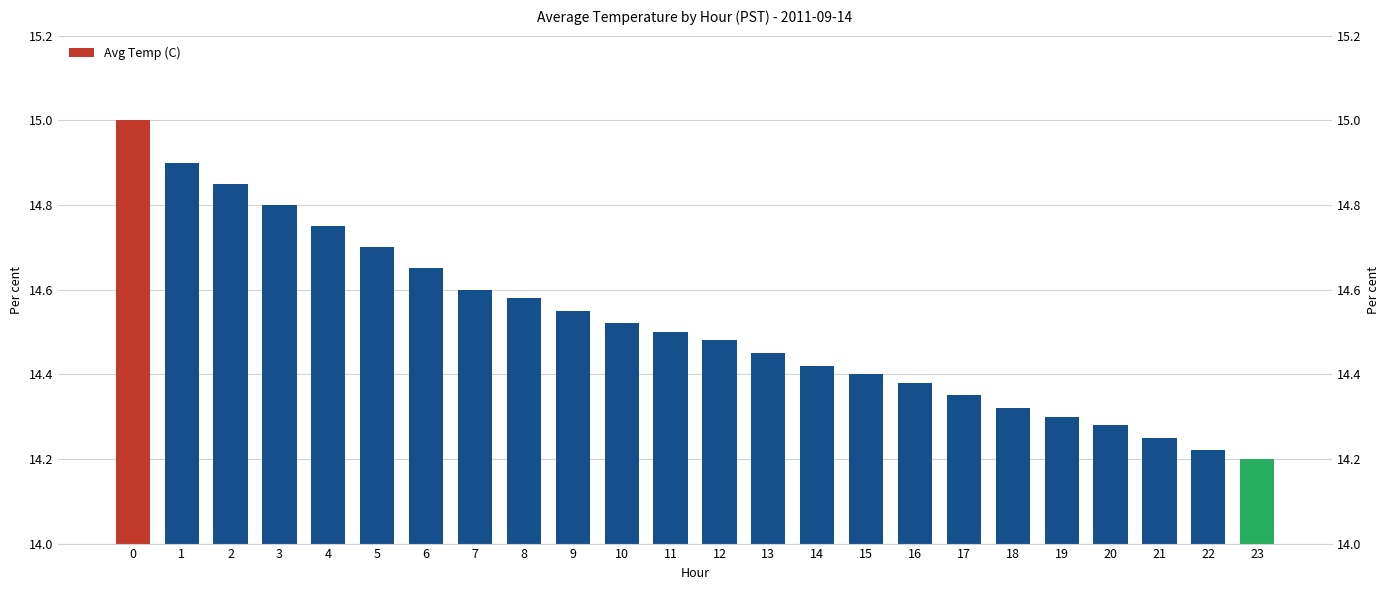

How many bars are there in total?

24